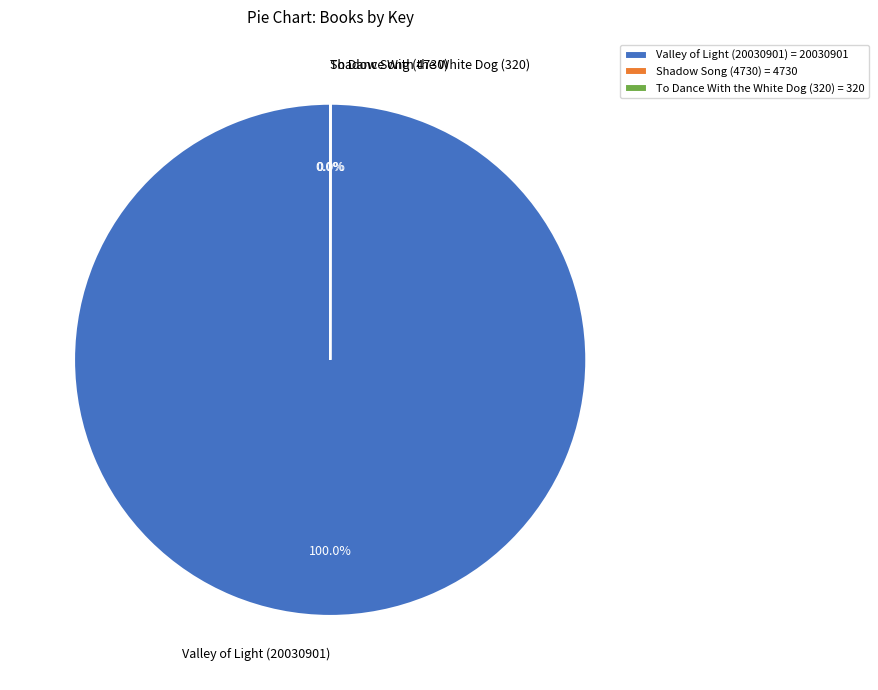

Does Valley of Light (20030901) represent more than half of the total?

Yes